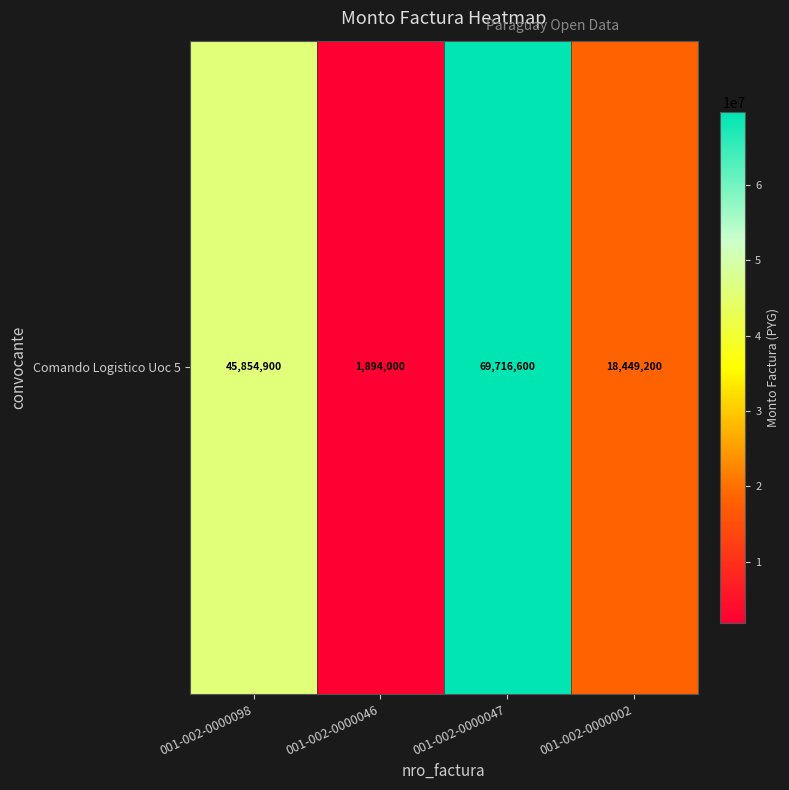

What is the difference between the maximum and minimum values?

67822600